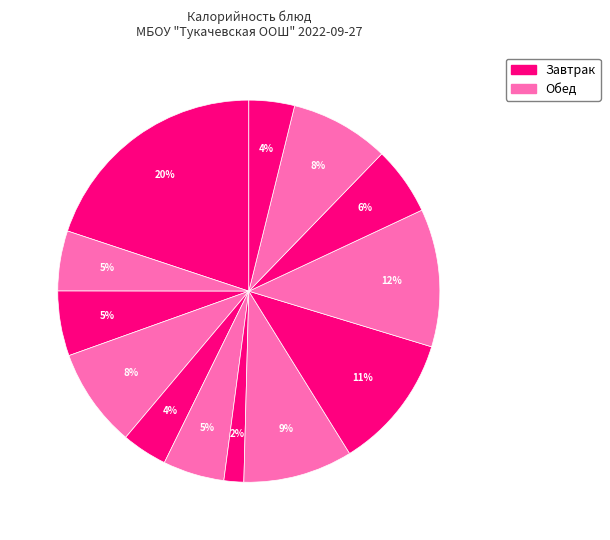

How many slices are in this pie chart?

13